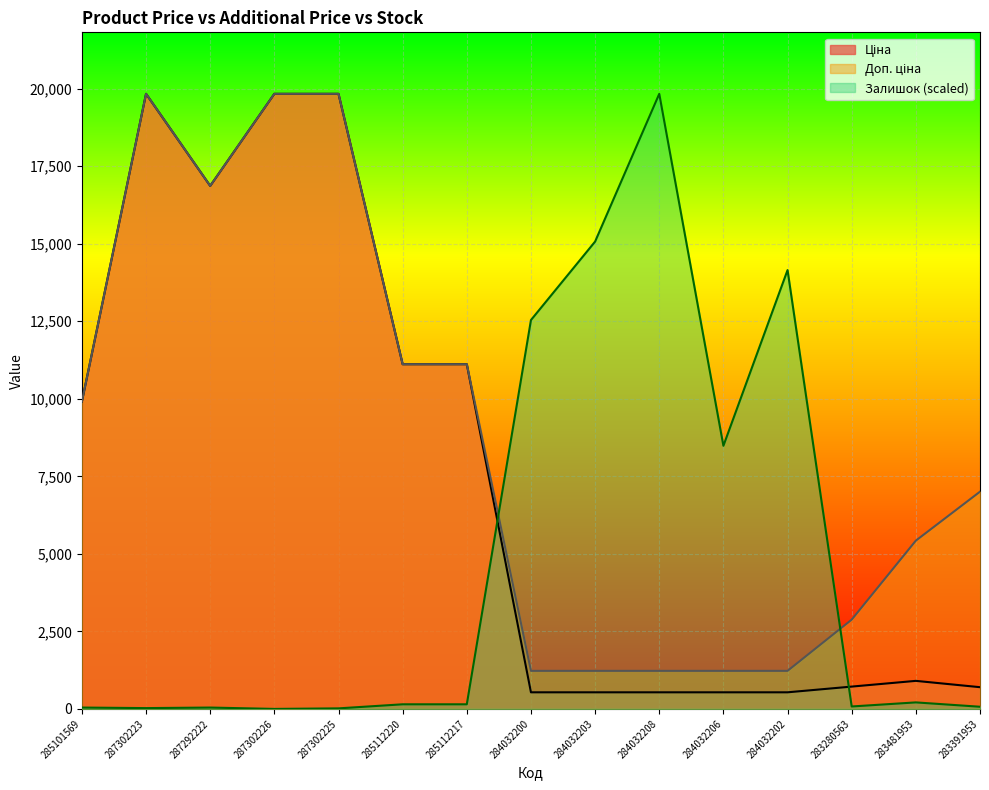

At how many categories does at least one series exceed 17056?

4